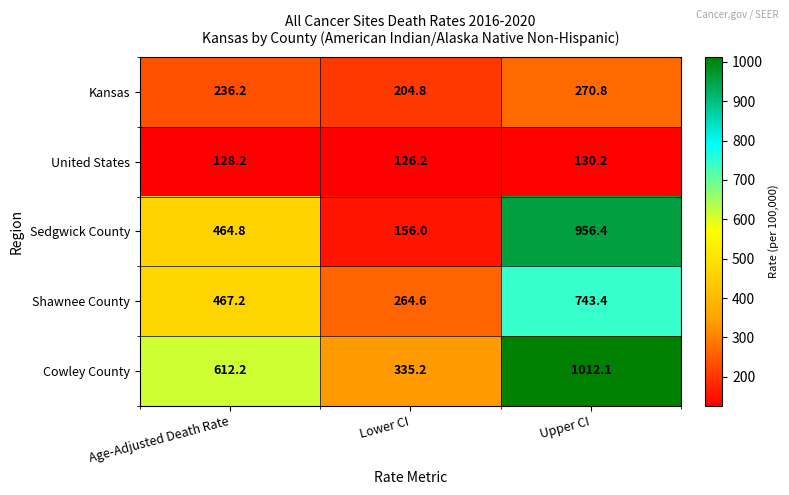

How many distinct data groups are displayed?

5